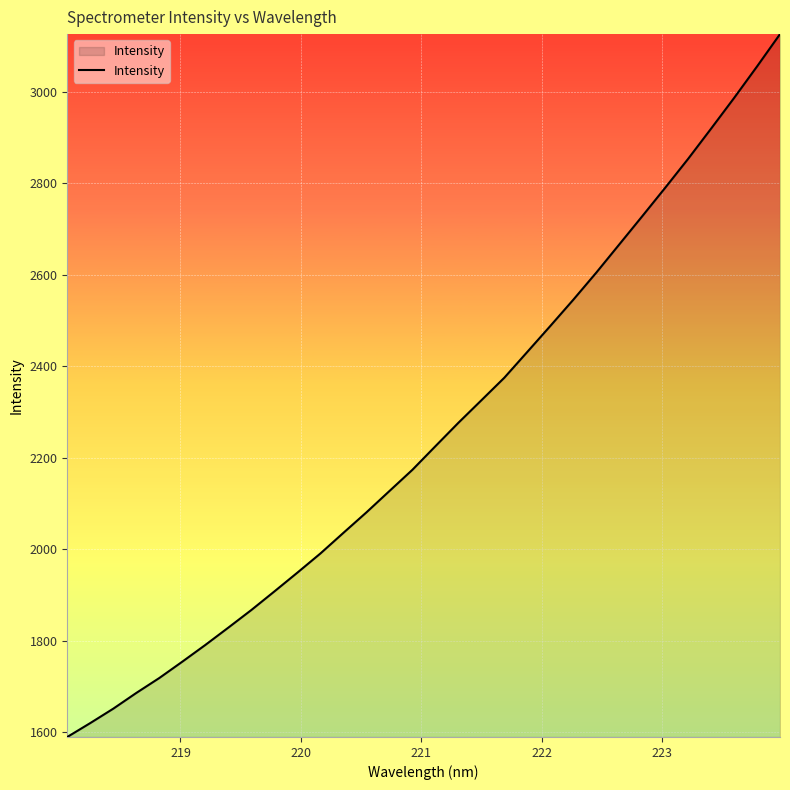

What is the minimum value shown in the chart?

1589.4